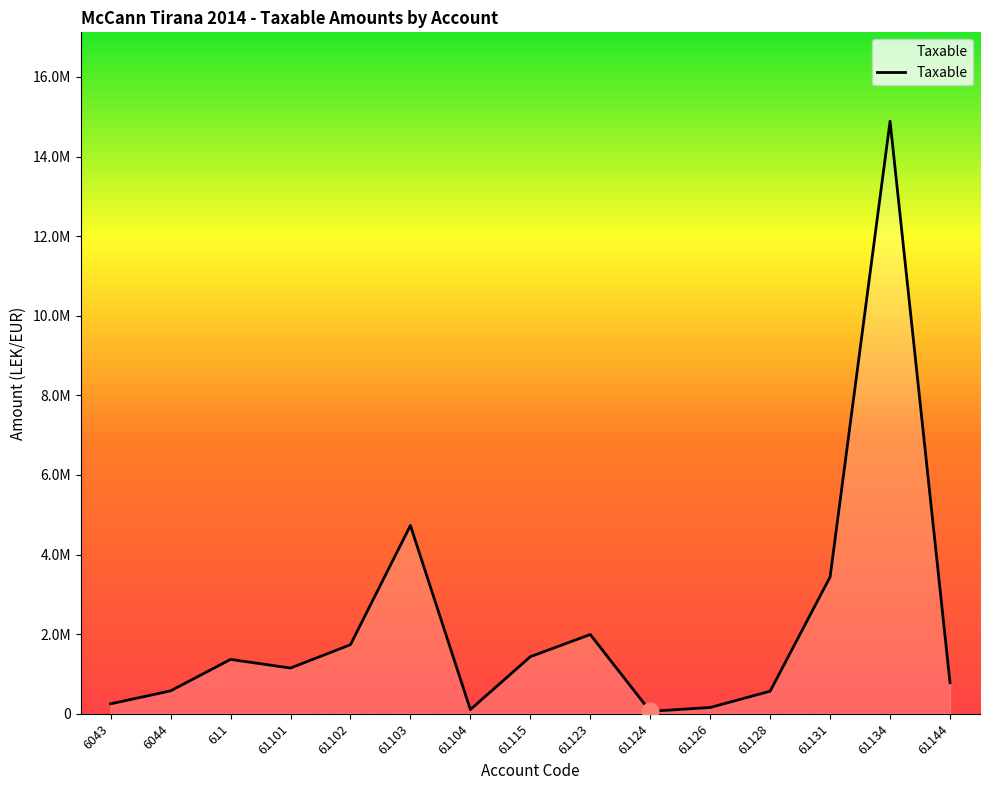

Where is the data nearest to the value 7474836?

61103